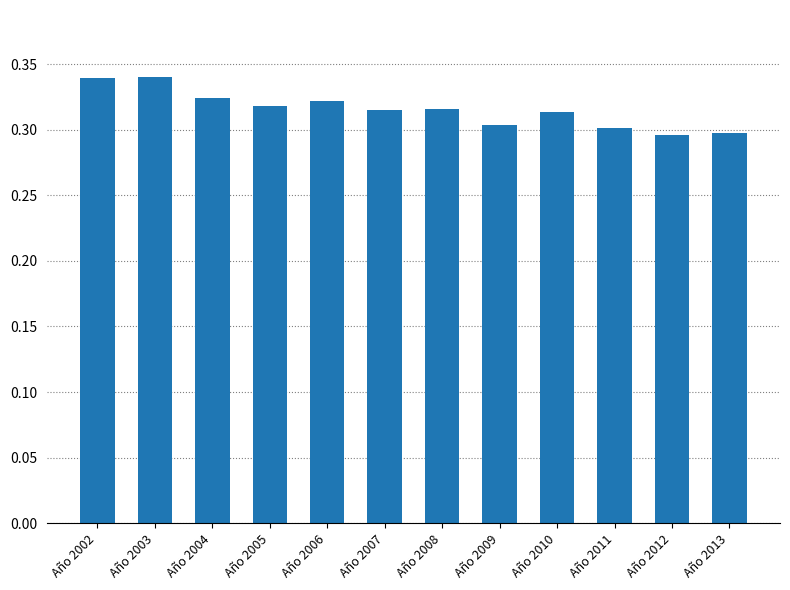

The chart shows a value of 0.2 at Año 2002. True or false?

False